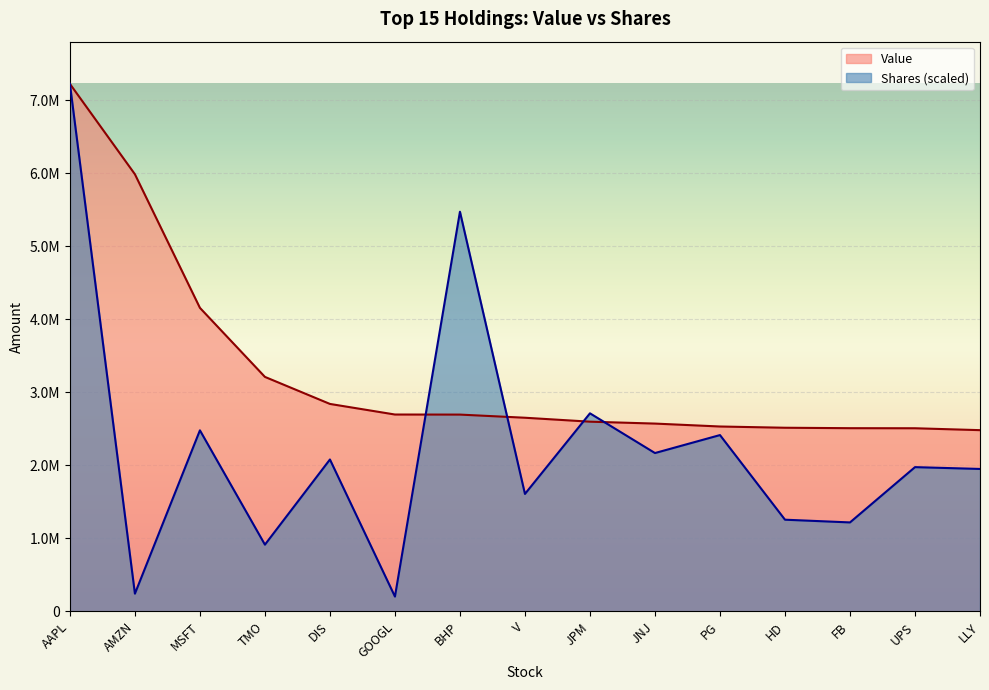

Between DIS and V, which series saw the biggest shift?

Shares (scaled)